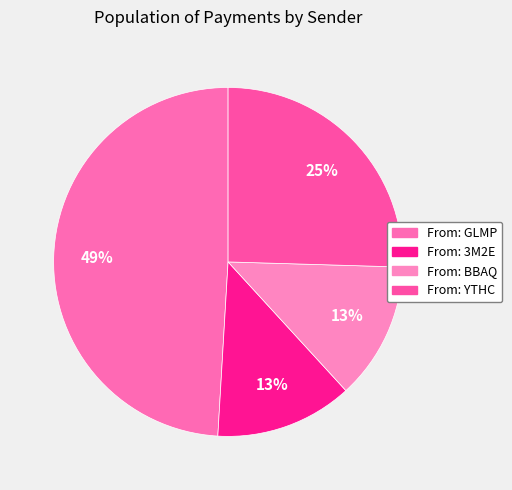

Count the number of slices in the pie.

4